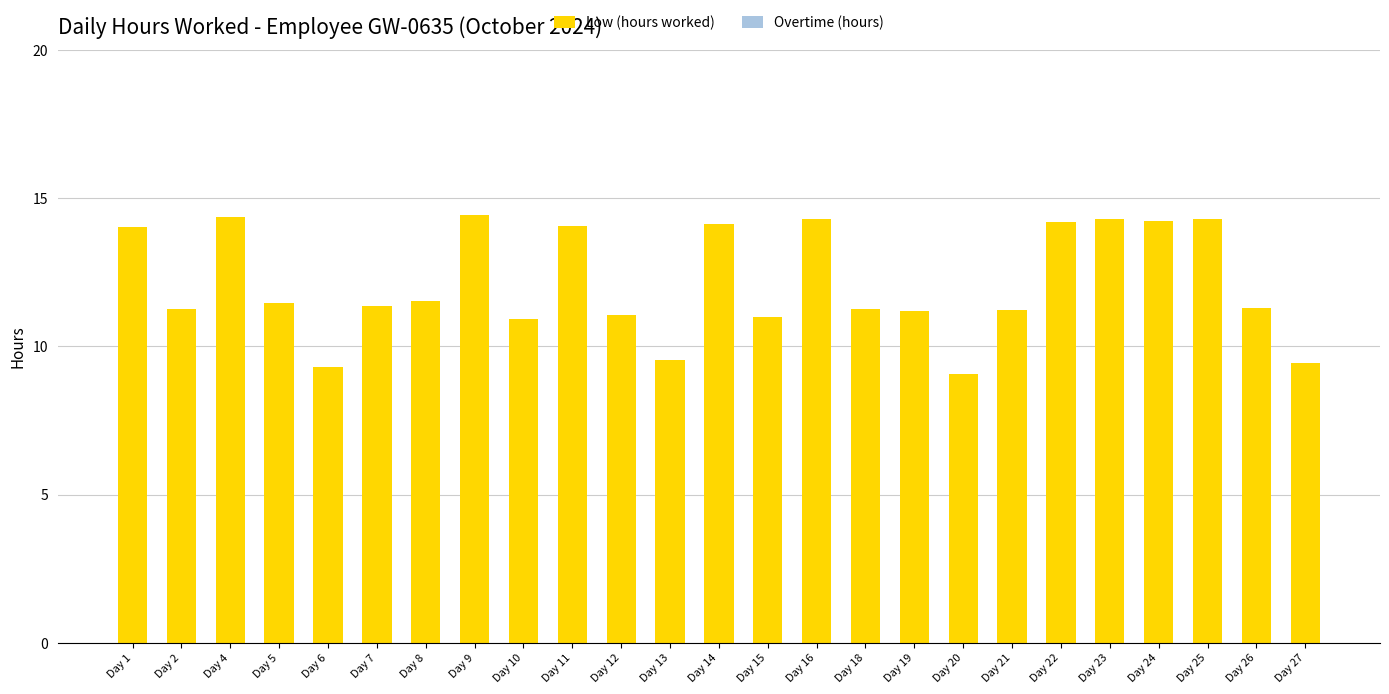

Which has a higher value, Day 24 or Day 5?

Day 24